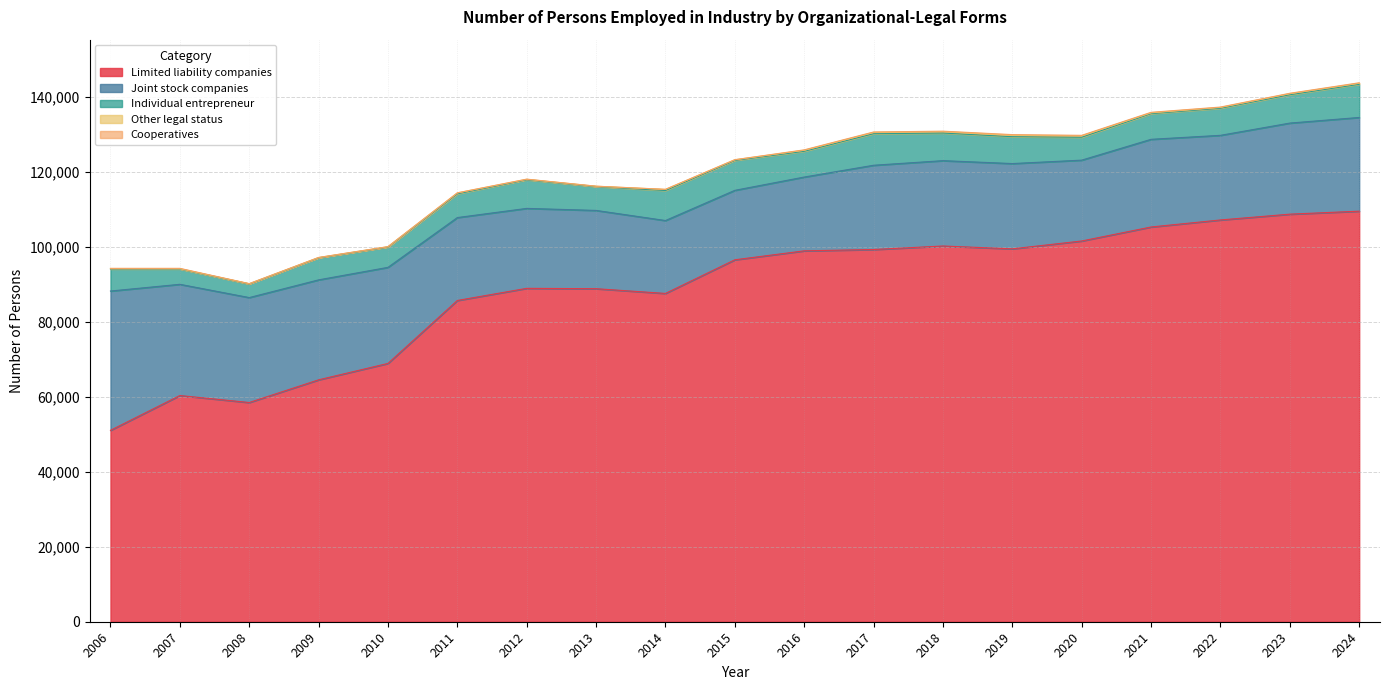

At 2024, list the series in order from smallest to largest.

Cooperatives, Other legal status, Individual entrepreneur, Joint stock companies, Limited liability companies